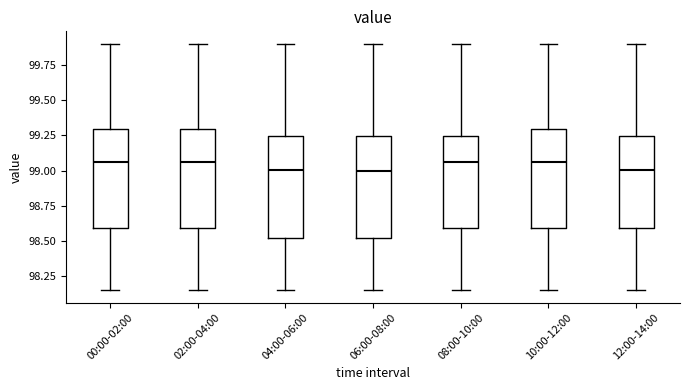

Reading left to right, read every box against the y-axis: the position of its median line, the range the box covers, and the ends of its whiskers. The values are not printed on the chart, so give them approximately, as read against the axis.

00:00-02:00: median 99.05, box 98.60 to 99.30, whiskers 98.15 to 99.90
02:00-04:00: median 99.05, box 98.60 to 99.30, whiskers 98.15 to 99.90
04:00-06:00: median 99.00, box 98.50 to 99.25, whiskers 98.15 to 99.90
06:00-08:00: median 99.00, box 98.50 to 99.25, whiskers 98.15 to 99.90
08:00-10:00: median 99.05, box 98.60 to 99.25, whiskers 98.15 to 99.90
10:00-12:00: median 99.05, box 98.60 to 99.30, whiskers 98.15 to 99.90
12:00-14:00: median 99.00, box 98.60 to 99.25, whiskers 98.15 to 99.90